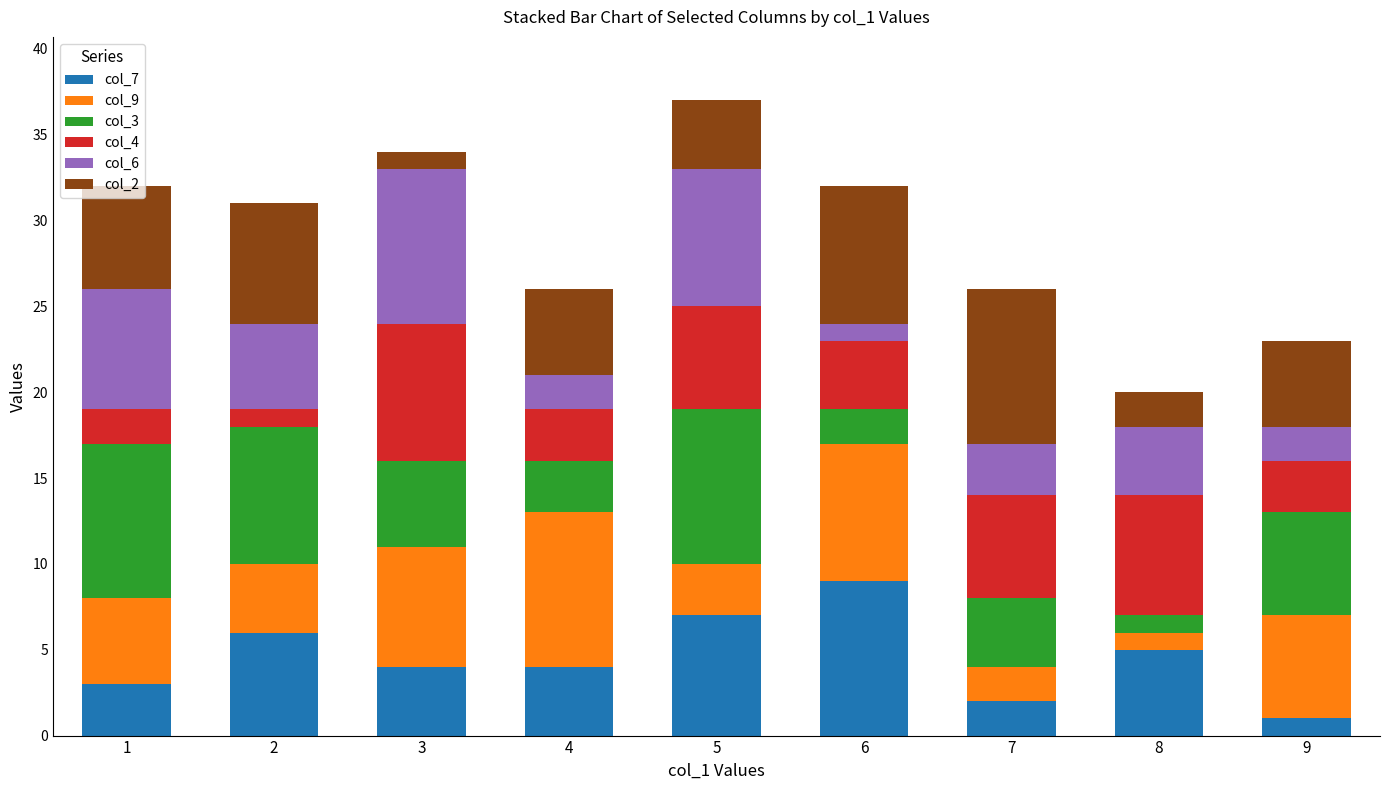

Is it true that col_7 equals 9 at 6?

True